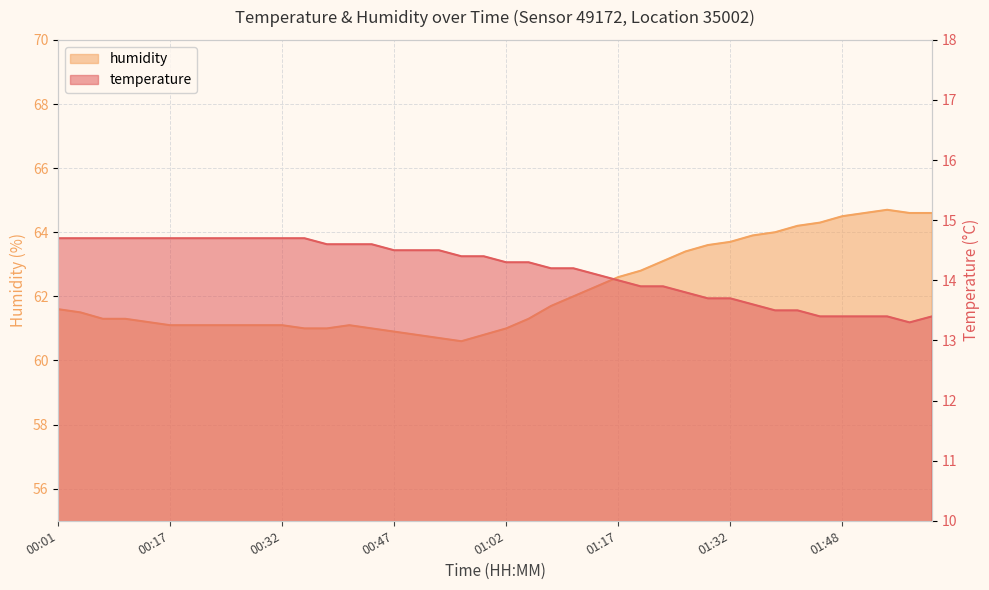

What is the maximum value shown in the chart?

64.7